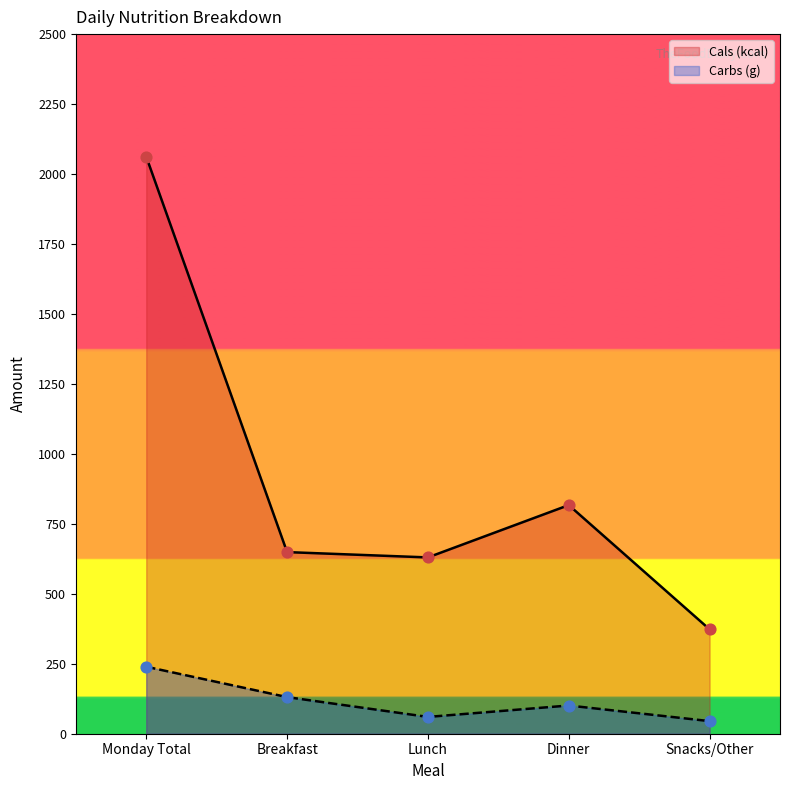

At which category is the sum across all series the highest?

Monday Total